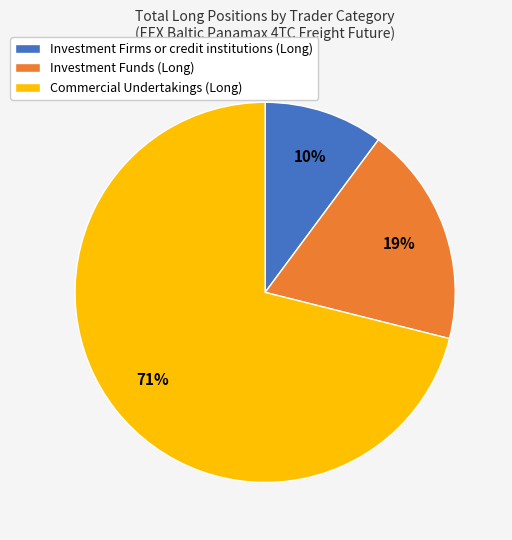

How many slices are in this pie chart?

3